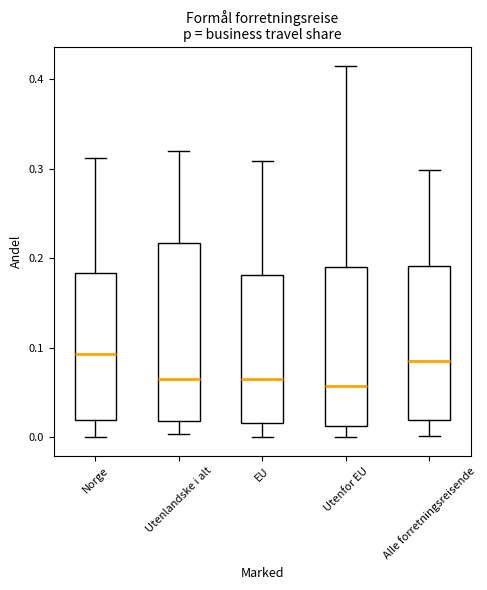

Which box is the tallest, from its lower edge to its upper edge?

Utenlandske i alt